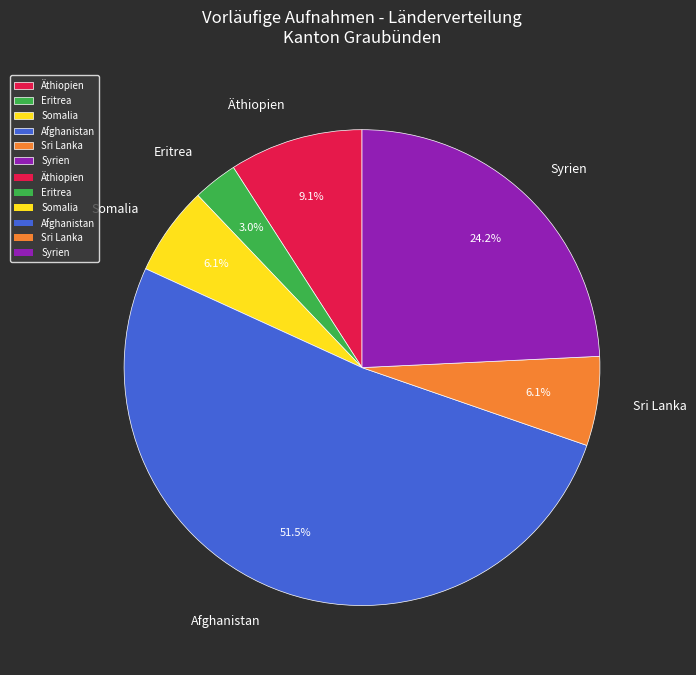

Approximately how many times larger is the value at Afghanistan compared to Äthiopien?

5.7